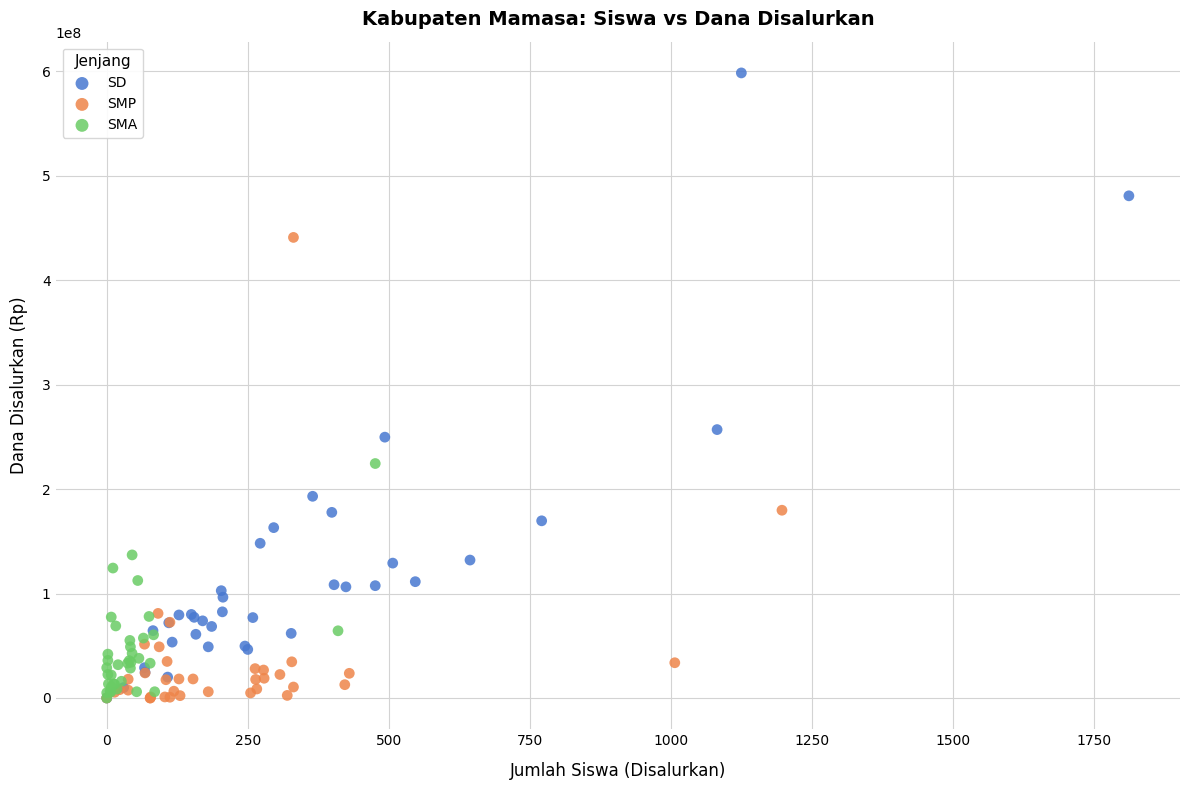

Which series has the widest spread of Y values?

SD